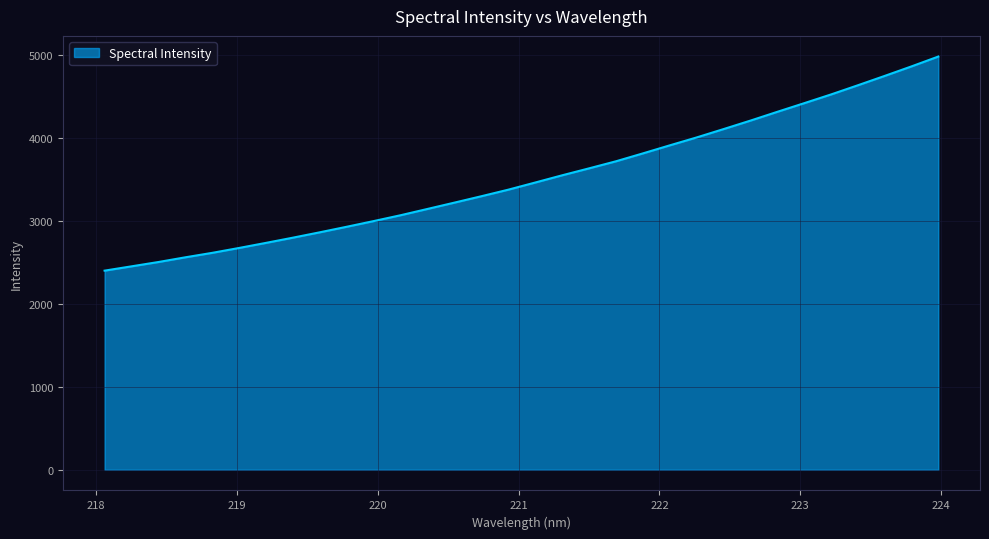

What is the greatest value displayed?

4977.0